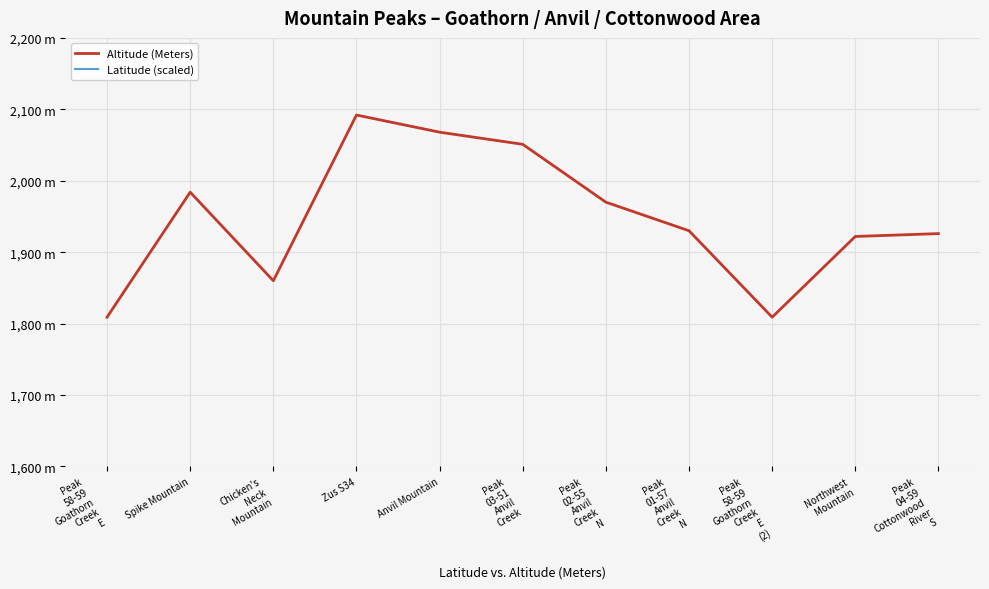

Rank the categories by Latitude (scaled) value from highest to lowest.

Peak
04-59
Cottonwood
River
S, Peak
03-51
Anvil
Creek, Zus S34, Peak
02-55
Anvil
Creek
N, Peak
01-57
Anvil
Creek
N, Anvil Mountain, Peak
58-59
Goathorn
Creek
E, Peak
58-59
Goathorn
Creek
E
(2), Northwest
Mountain, Chicken's
Neck
Mountain, Spike Mountain